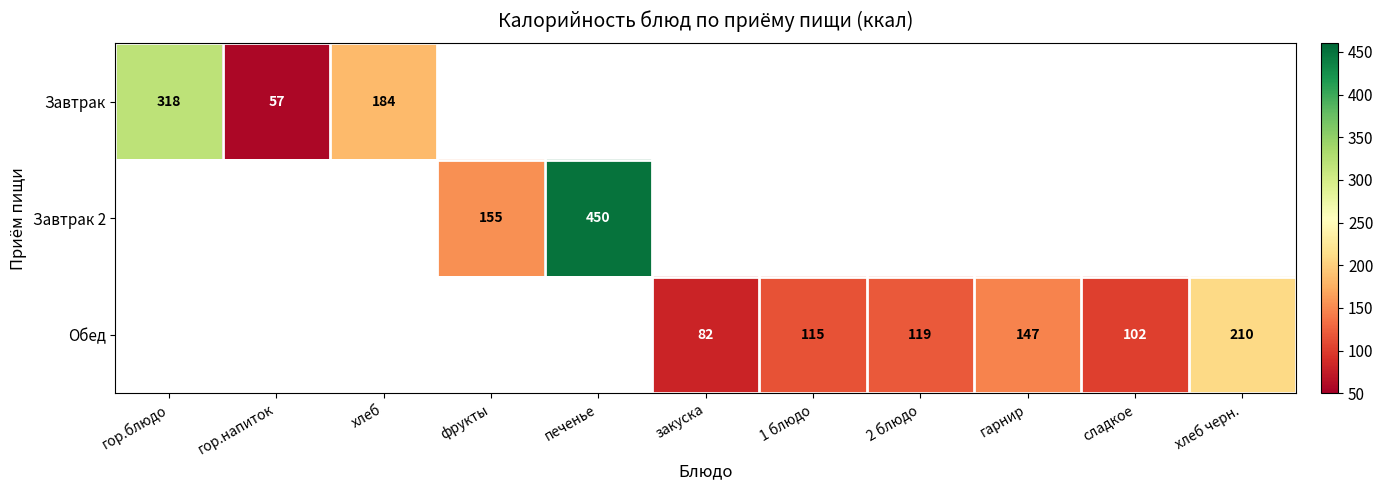

The value of Обед at 2 блюдо is 72. True or false?

False